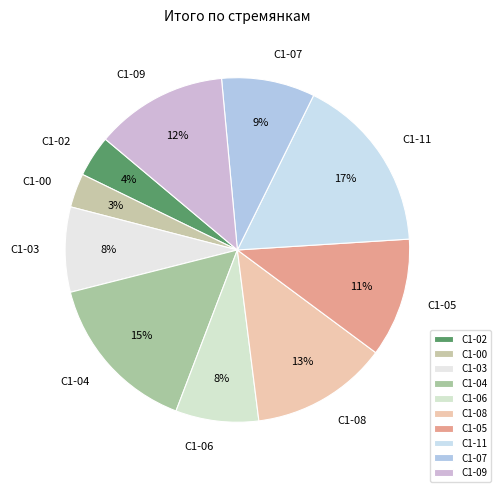

Does С1-00 account for over 50% of the chart?

No